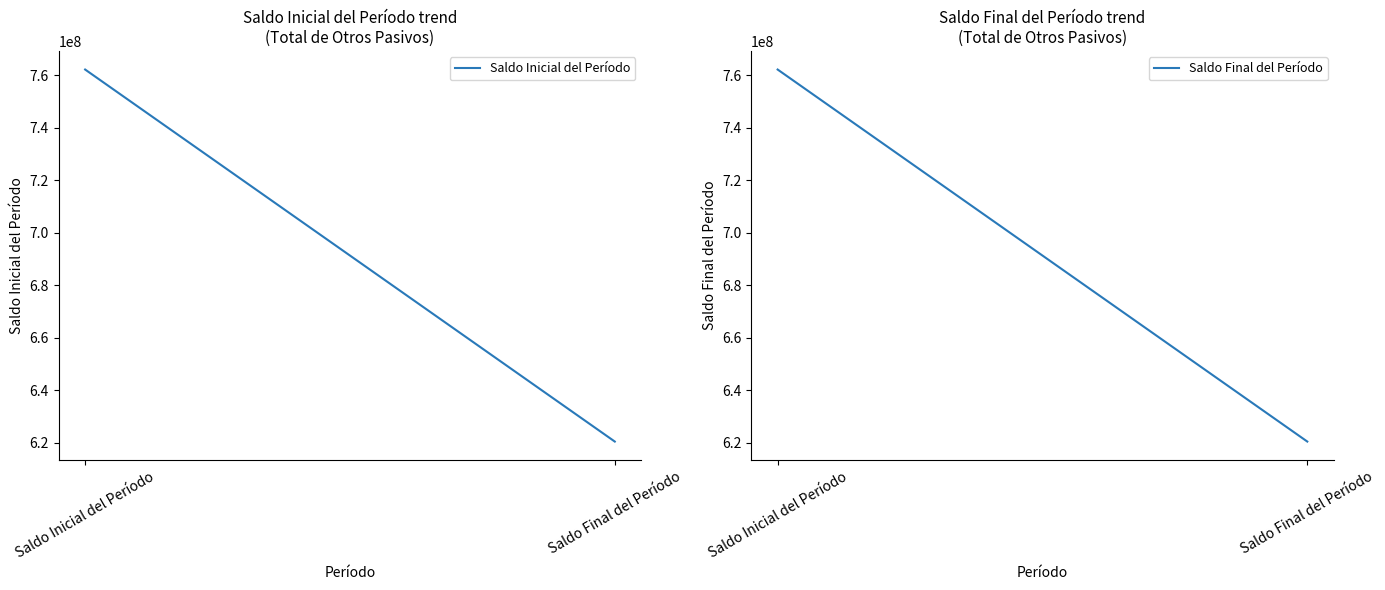

How many lines are shown in the chart?

2